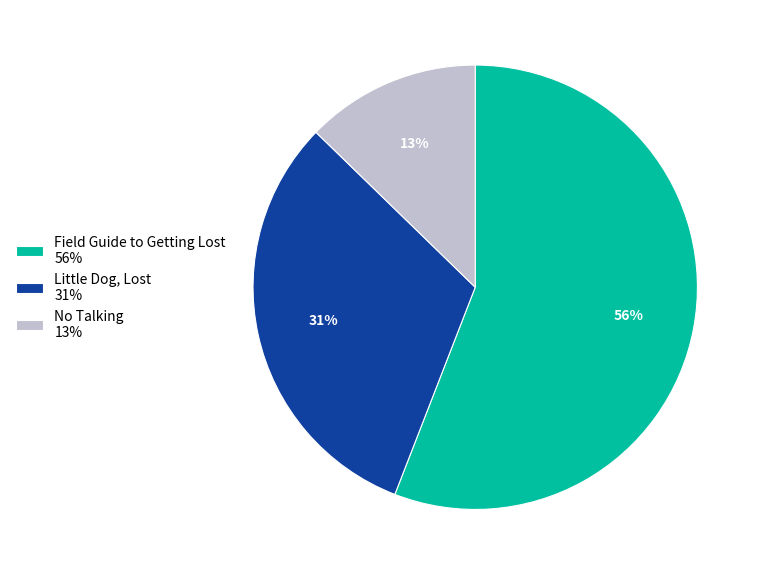

Is the sum of Field Guide to Getting Lost 56% and No Talking 13% greater than half?

Yes